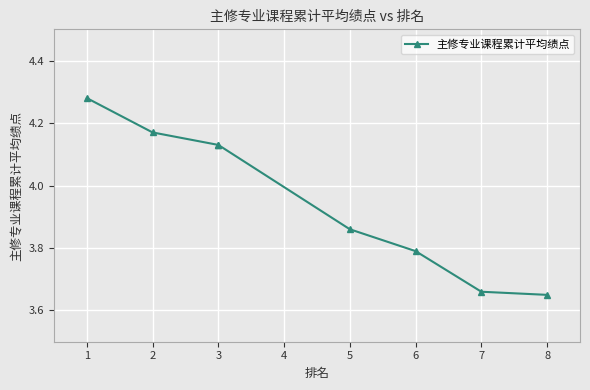

How many lines are shown in the chart?

1